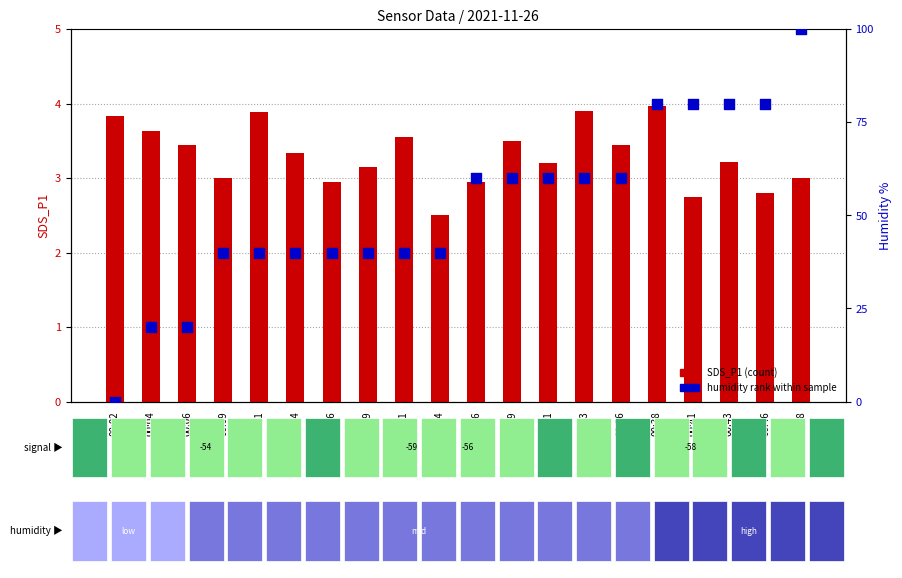

At how many categories does at least one series exceed 13?

19